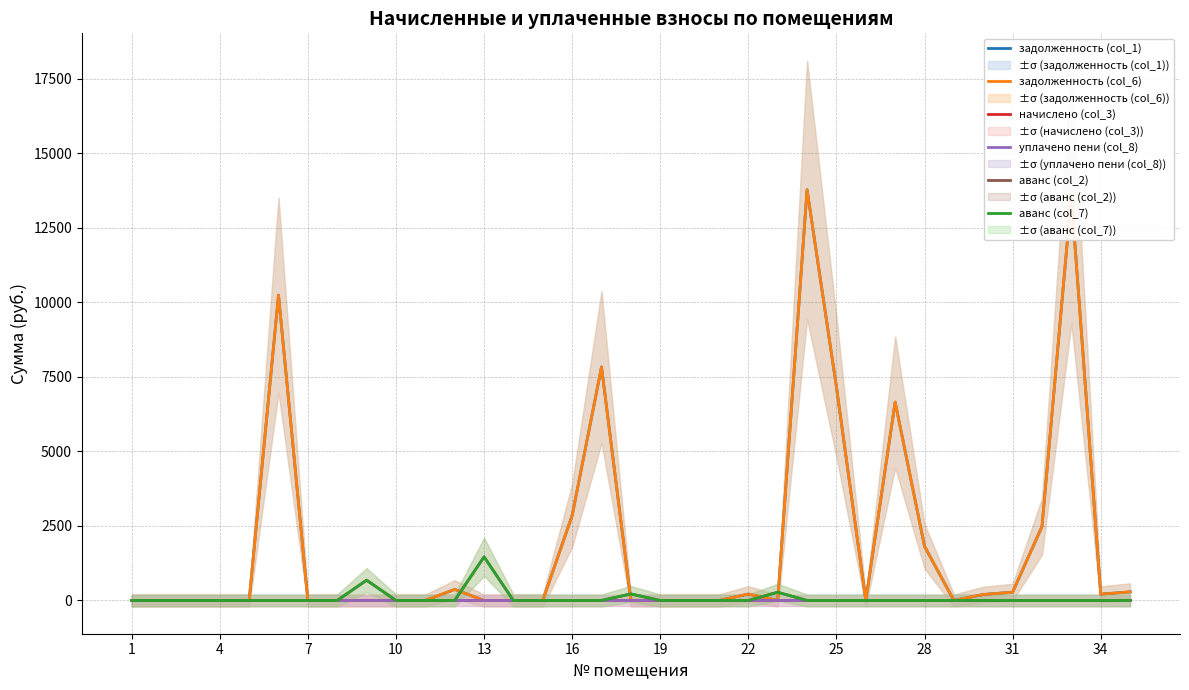

Reading right to left, what are all the values shown in this chart?

задолженность (col_1): 287.3	211.7	13568.6	2480.8	276.5	199.4	0.0	1815.5	6653.4	0.0	7161.8	13773.4	0.0	215.3	0.0	0.0	0.0	0.0	7830.6	2850.5	0.0	0.0	0.0	370.1	0.0	0.0	0.0	0.0	0.0	10240.5	0.0	0.0	0.0	0.0	0.0
задолженность (col_6): 287.3	211.7	13568.6	2480.8	276.5	199.4	0.0	1815.5	6653.4	0.0	7161.8	13773.4	0.0	215.3	0.0	0.0	0.0	0.0	7830.6	2850.5	0.0	0.0	0.0	370.1	0.0	0.0	0.0	0.0	0.0	10240.5	0.0	0.0	0.0	0.0	0.0
начислено (col_3): 0.0	0.0	0.0	0.0	0.0	0.0	0.0	0.0	0.0	0.0	0.0	0.0	0.0	0.0	0.0	0.0	0.0	0.0	0.0	0.0	0.0	0.0	0.0	0.0	0.0	0.0	0.0	0.0	0.0	0.0	0.0	0.0	0.0	0.0	0.0
уплачено пени (col_8): 0.0	0.0	0.0	0.0	0.0	0.0	0.0	0.0	0.0	0.0	0.0	0.0	0.0	0.0	0.0	0.0	0.0	0.0	0.0	0.0	0.0	0.0	0.0	0.0	0.0	0.0	0.0	0.0	0.0	0.0	0.0	0.0	0.0	0.0	0.0
аванс (col_2): 0.0	0.0	0.0	0.0	0.0	0.0	0.0	0.0	0.0	0.0	0.0	0.0	275.8	0.0	0.0	0.0	0.0	218.9	0.0	0.0	0.0	0.0	1462.4	0.0	0.0	0.0	680.6	0.0	0.1	0.0	0.0	0.0	0.0	0.0	0.0
аванс (col_7): 0.0	0.0	0.0	0.0	0.0	0.0	0.0	0.0	0.0	0.0	0.0	0.0	275.8	0.0	0.0	0.0	0.0	218.9	0.0	0.0	0.0	0.0	1462.4	0.0	0.0	0.0	680.6	0.0	0.1	0.0	0.0	0.0	0.0	0.0	0.0